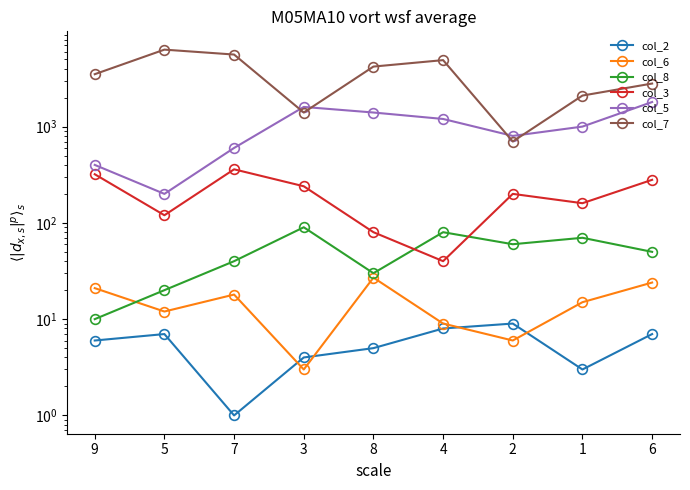

At which label does col_2 first exceed 6?

5